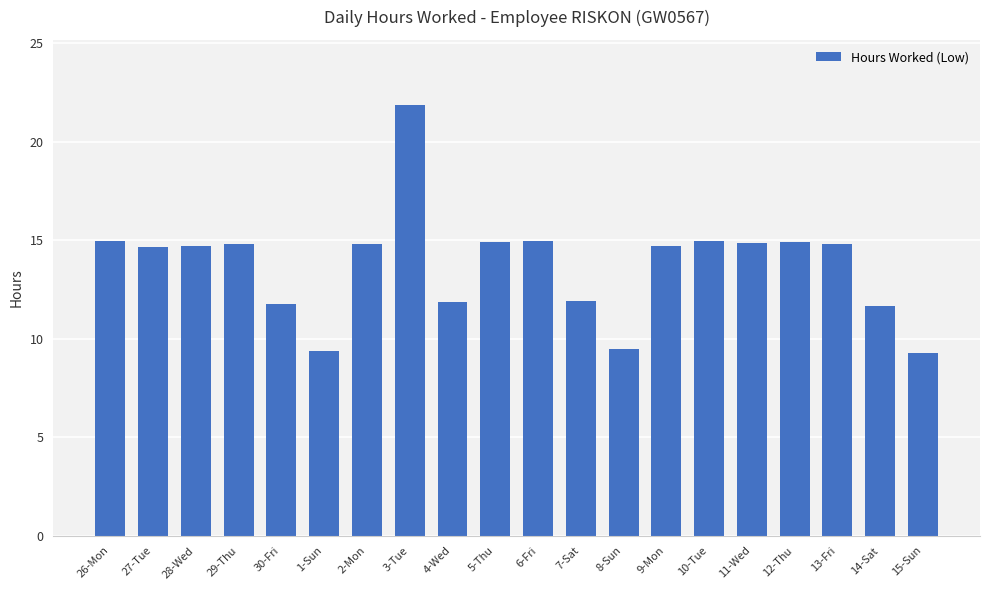

What is the sum of all values?

275.2